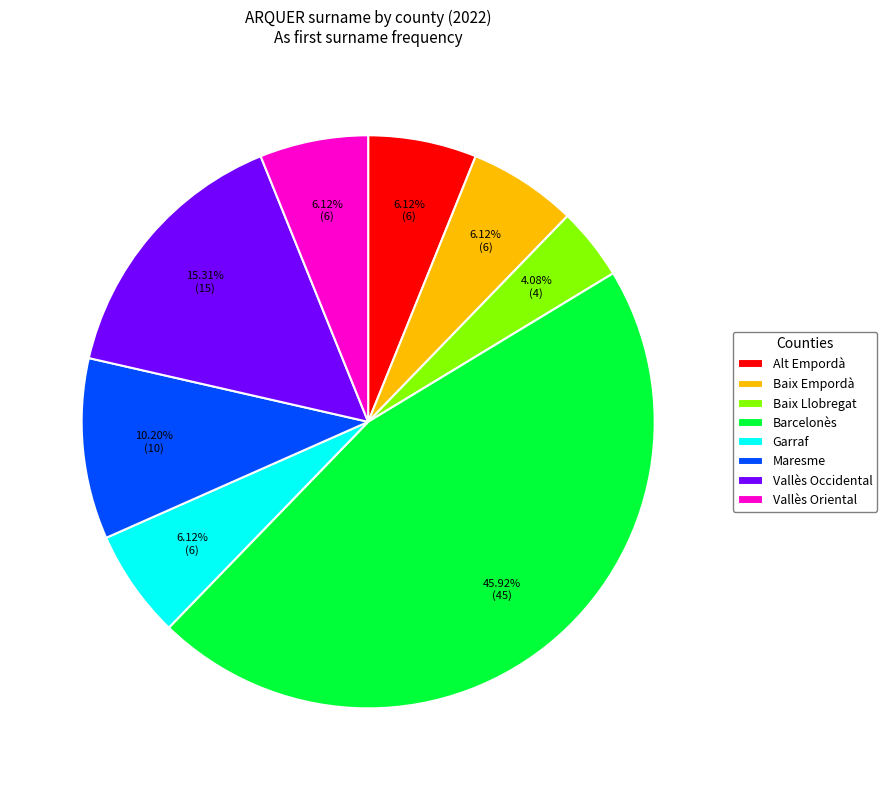

What is the ratio of the value at Baix Empordà to the value at Maresme?

0.6